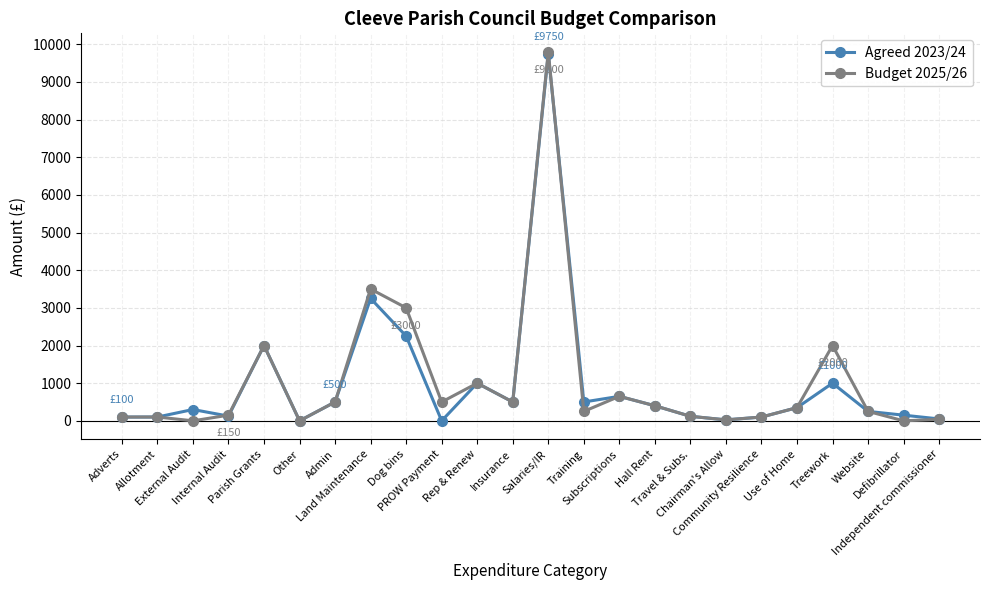

What value does the Budget 2025/26 series have at Use of Home?

350